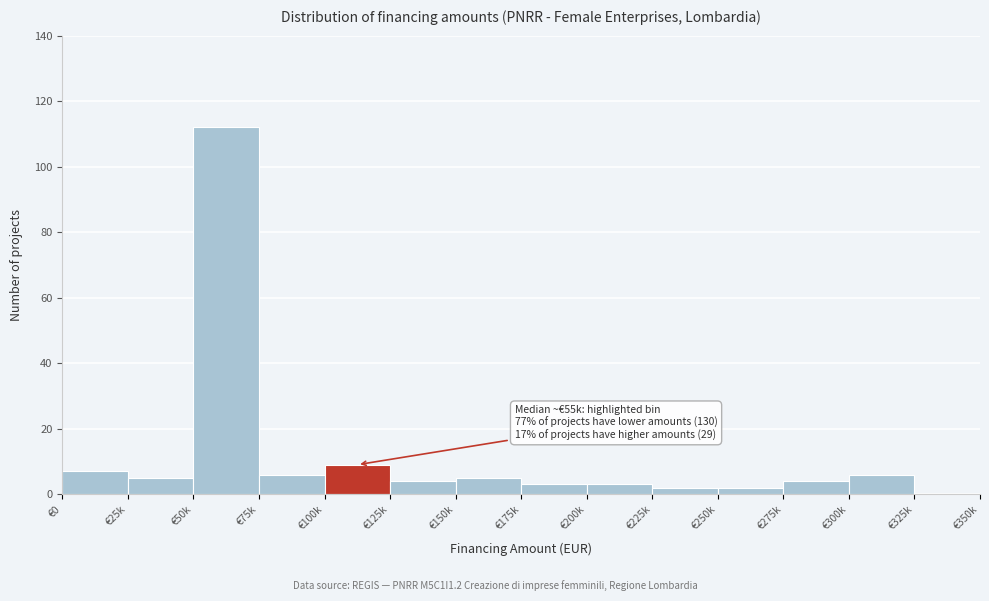

Reading right to left, transcribe all the data shown in this chart.

€325k=0	€300k=6	€275k=4	€250k=2	€225k=2	€200k=3	€175k=3	€150k=5	€125k=4	€100k=9	€75k=6	€50k=112	€25k=5	€0=7